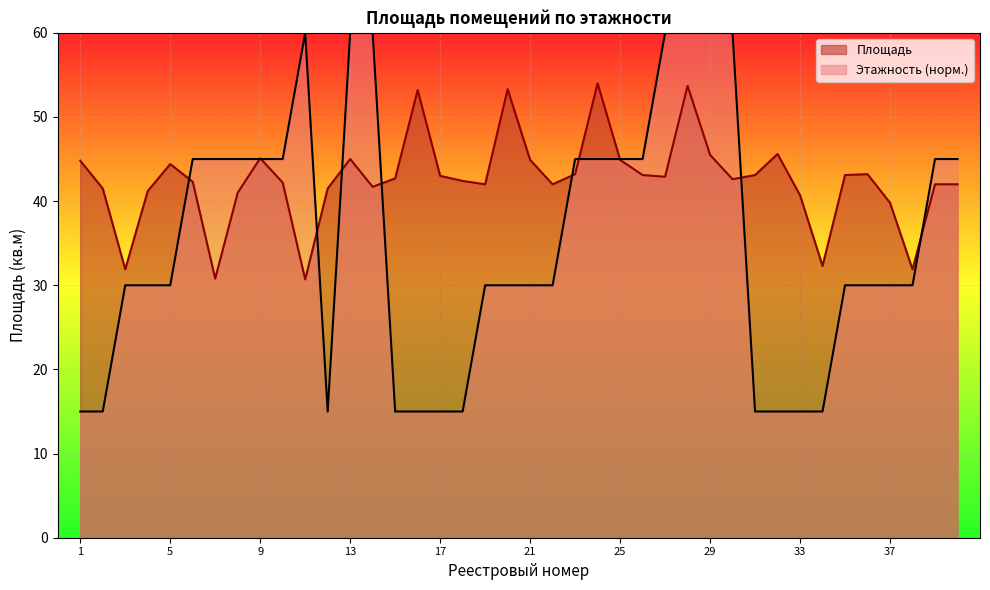

Between which two adjacent categories do Этажность and Площадь first intersect?

5 and 6